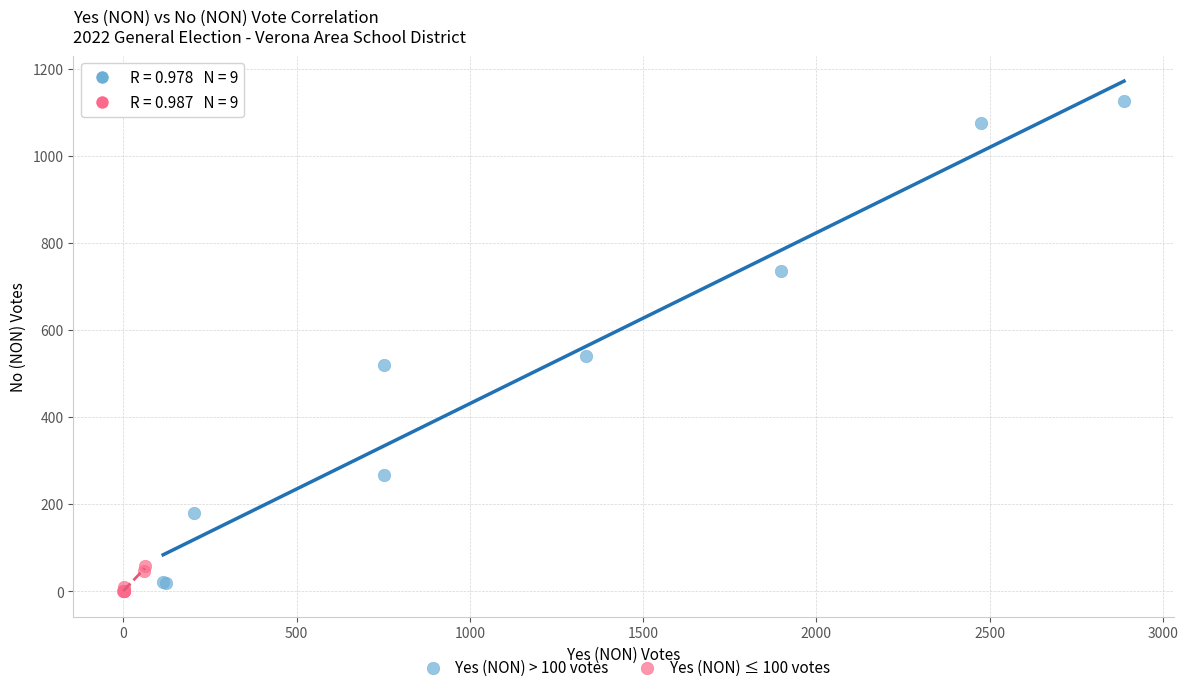

Which series contains the lowest Y value?

Yes (NON) ≤ 100 votes